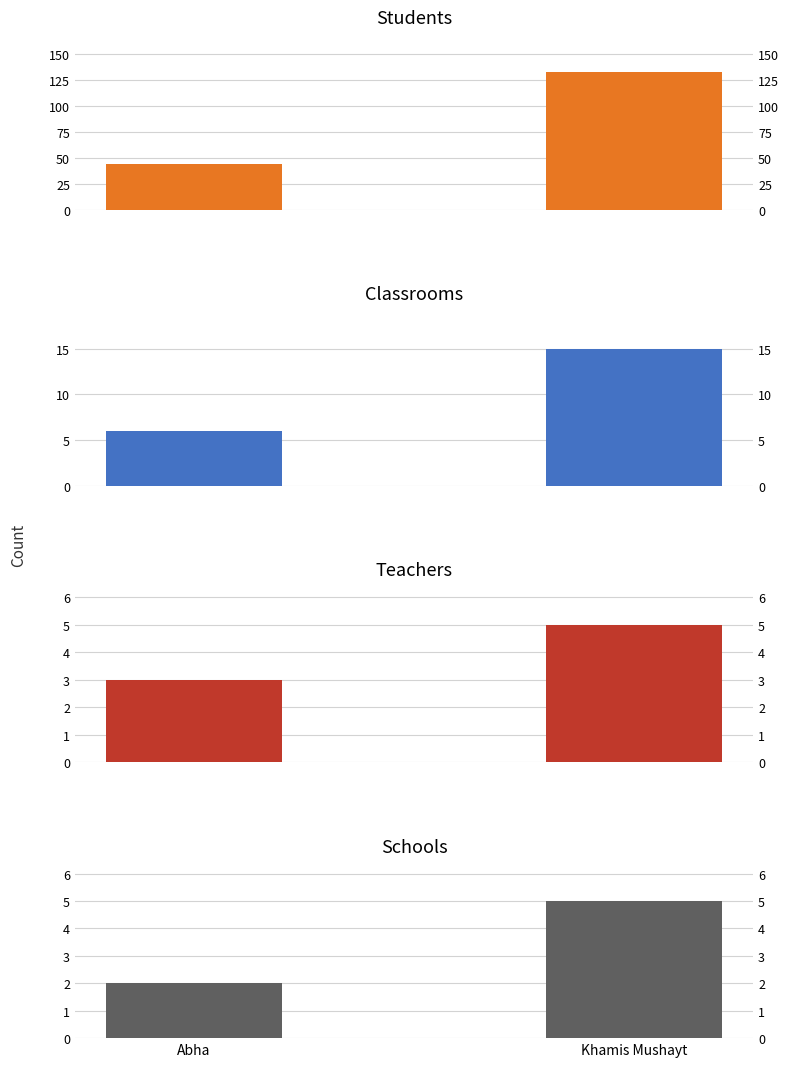

How many bars are there in total?

8